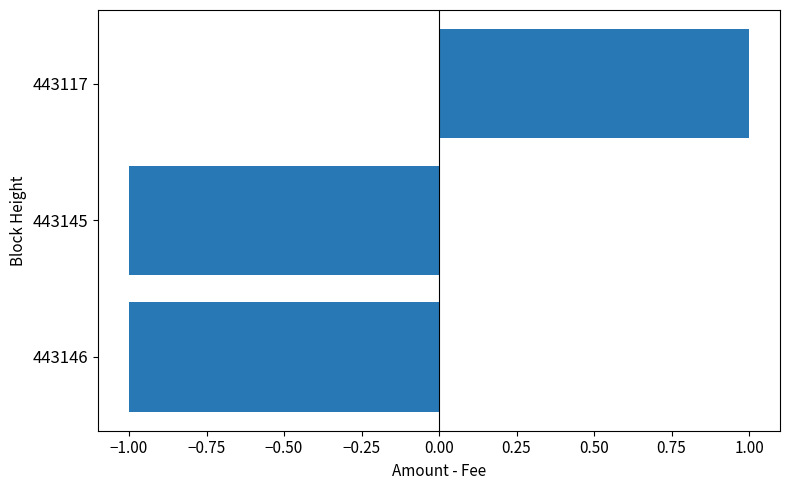

Which label corresponds to the largest value in the chart?

443117